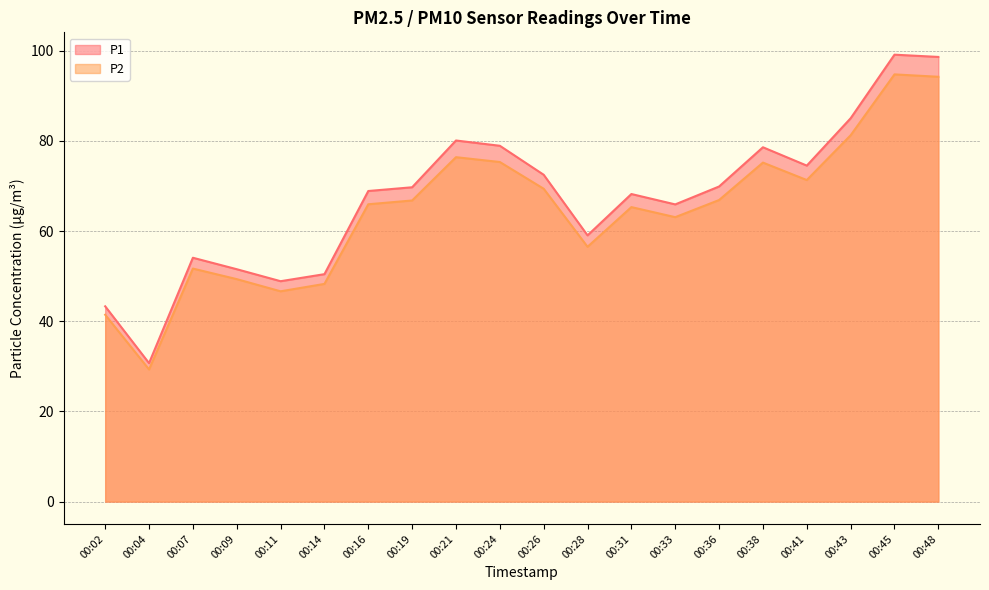

What is the average value of the P2 series?

64.4